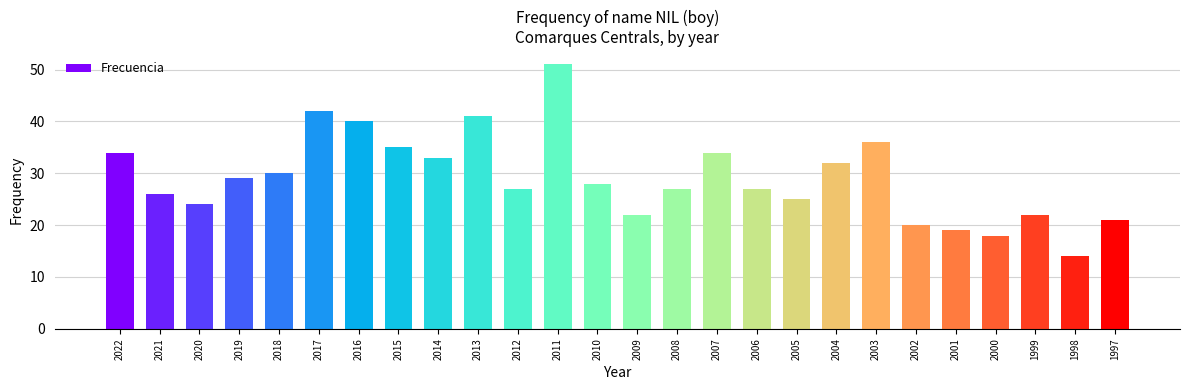

Does the chart contain any negative values?

No